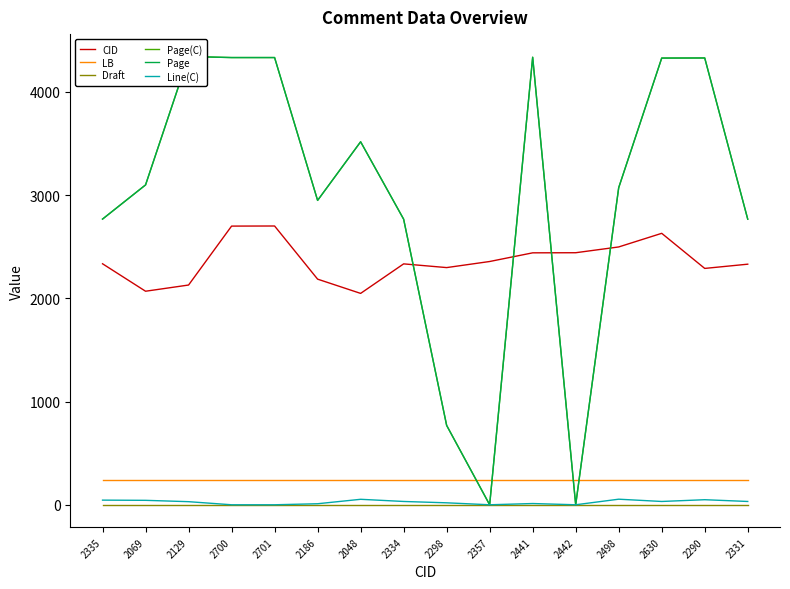

The value of Page(C) at 2298 is 1244. True or false?

False